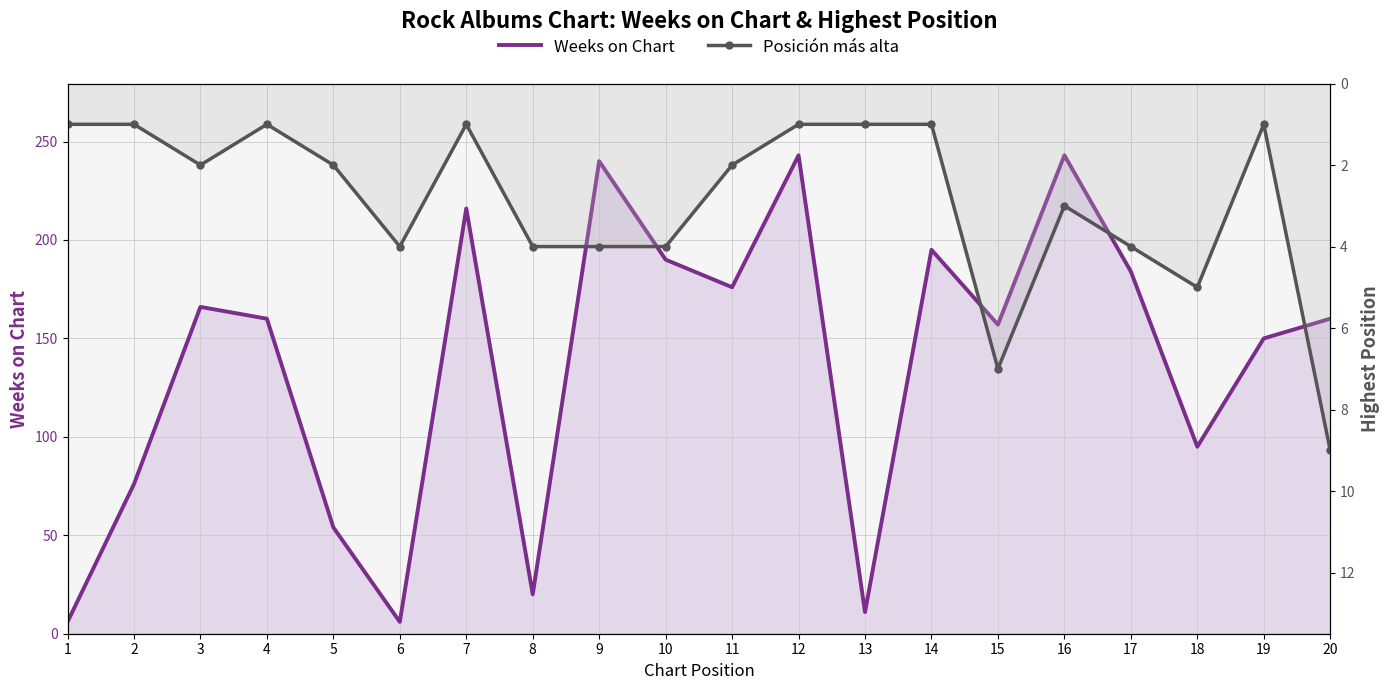

How many lines are shown in the chart?

2